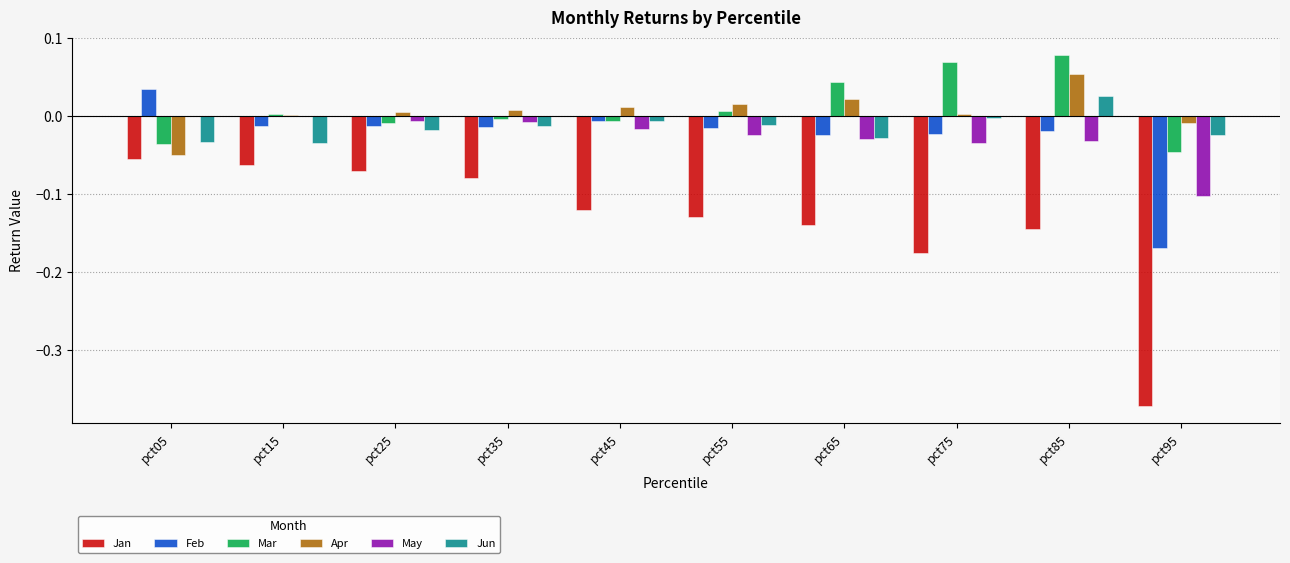

Count the number of categories in the chart.

10